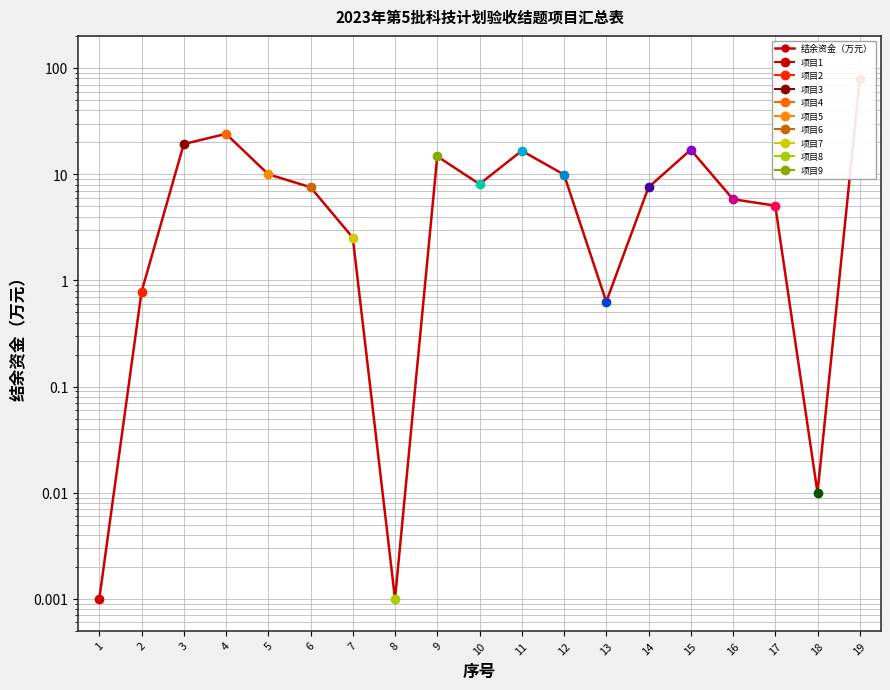

What is the difference between the maximum and second lowest values?

78.7